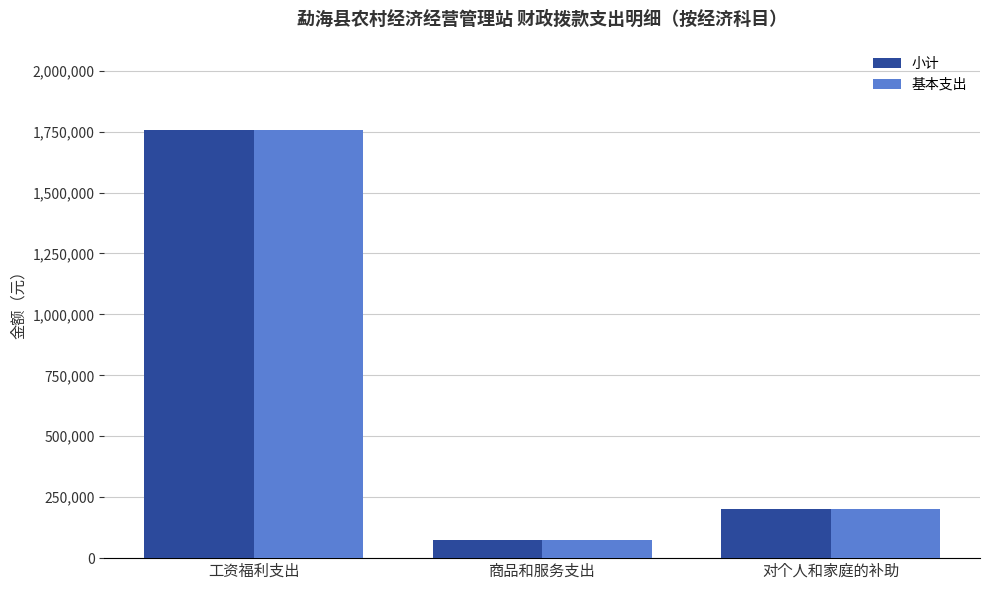

The value of 基本支出 at 工资福利支出 is 831106.0. True or false?

False